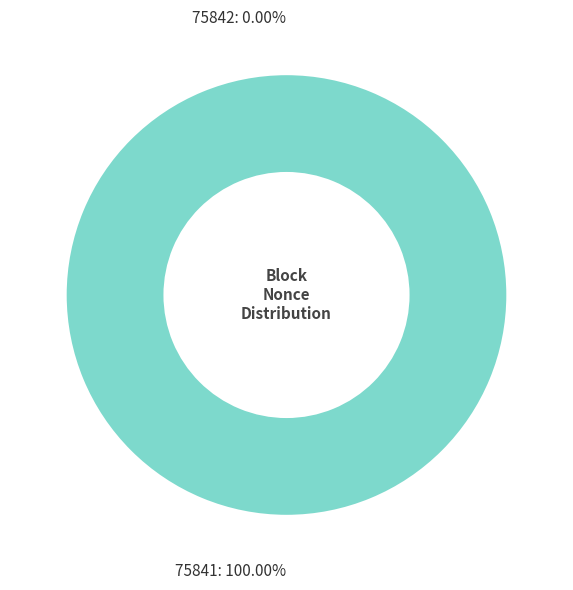

The 75842 slice represents 0% of the pie. True or false?

True